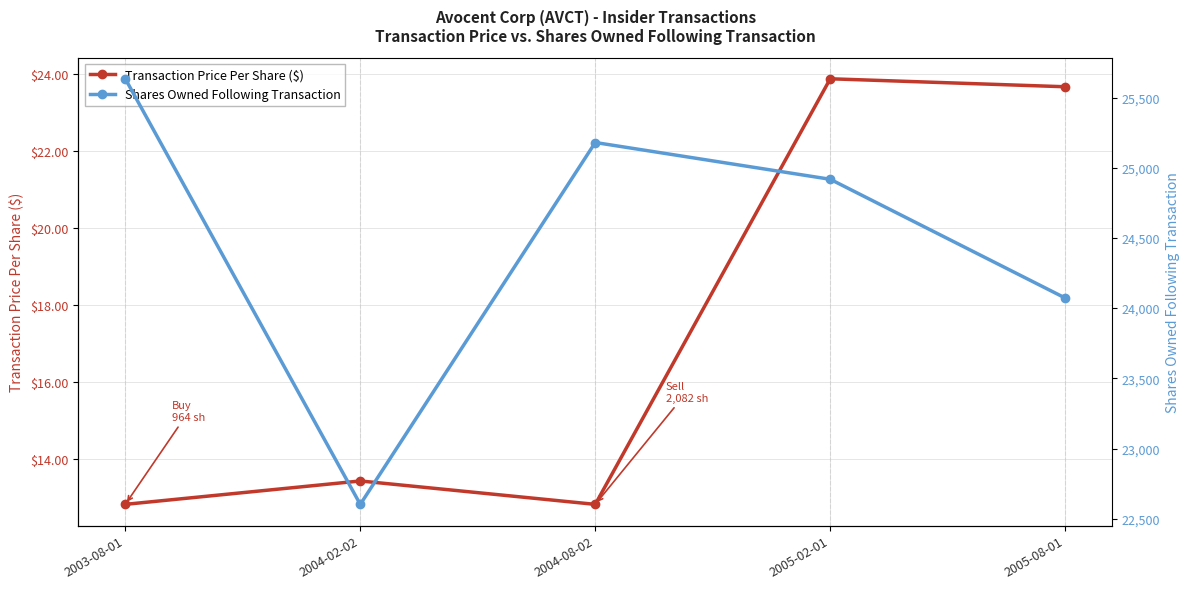

How many lines are shown in the chart?

2